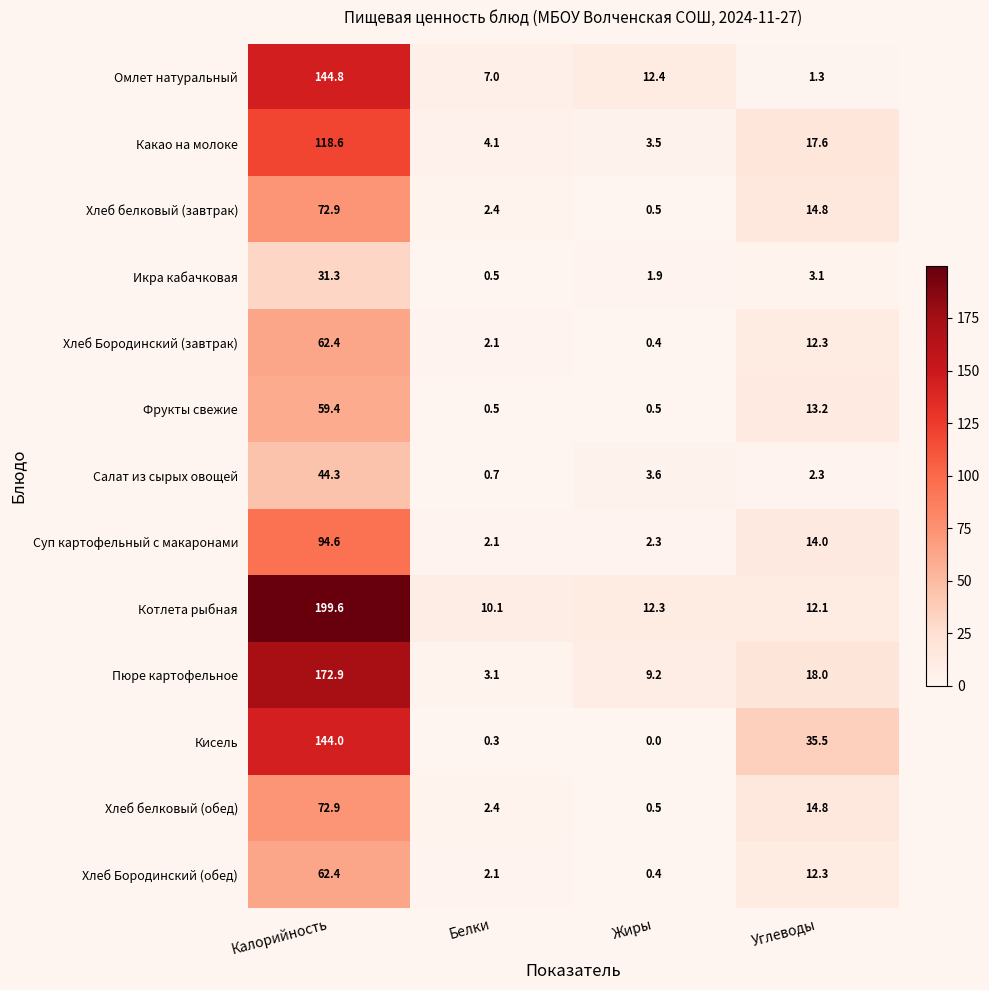

Which series has the widest spread of values?

Котлета рыбная